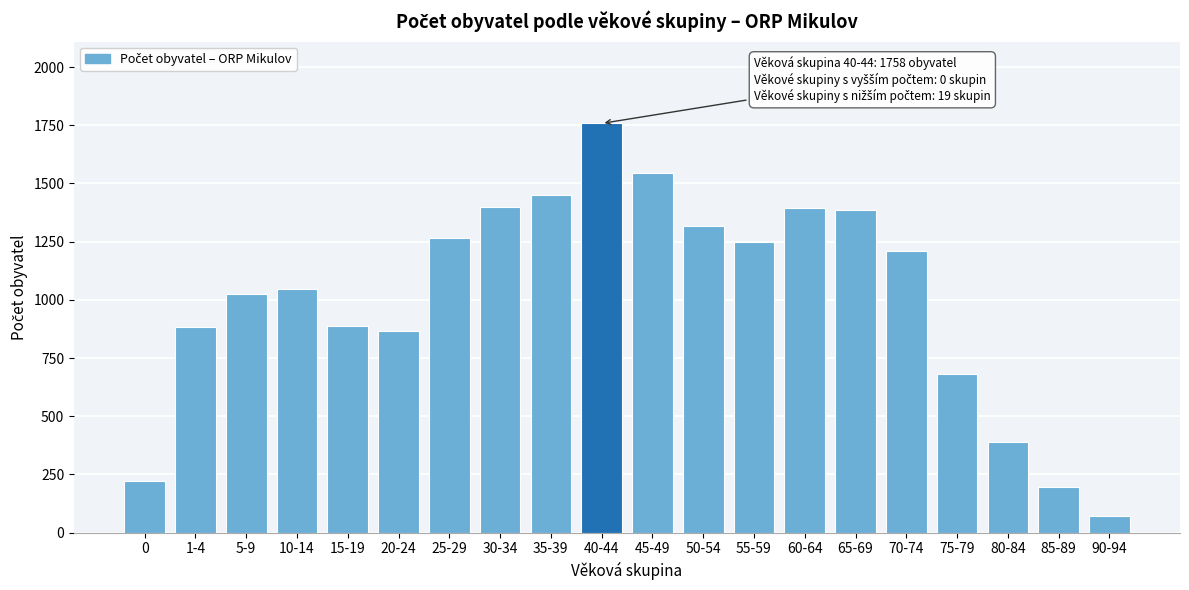

What is the value of the 19th bar from the left?

198